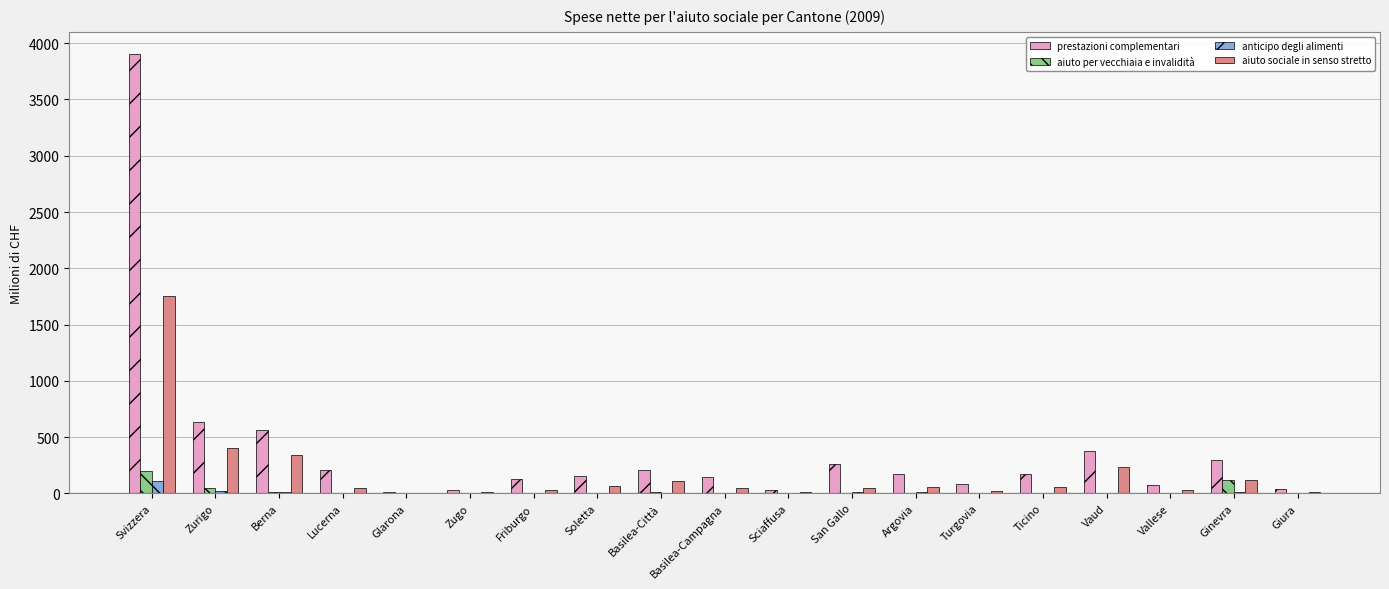

What is the average value of the aiuto per vecchiaia e invalidità series?

20.6